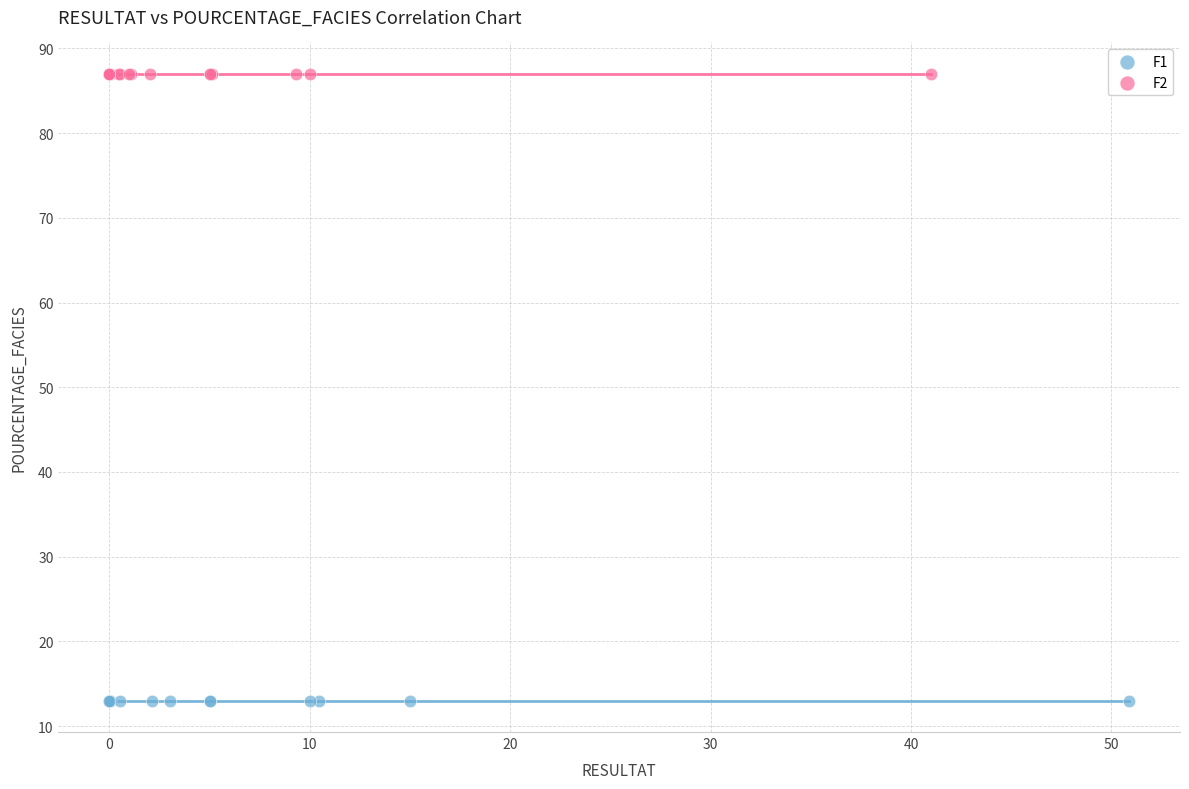

Which series reaches the minimum Y coordinate?

F1